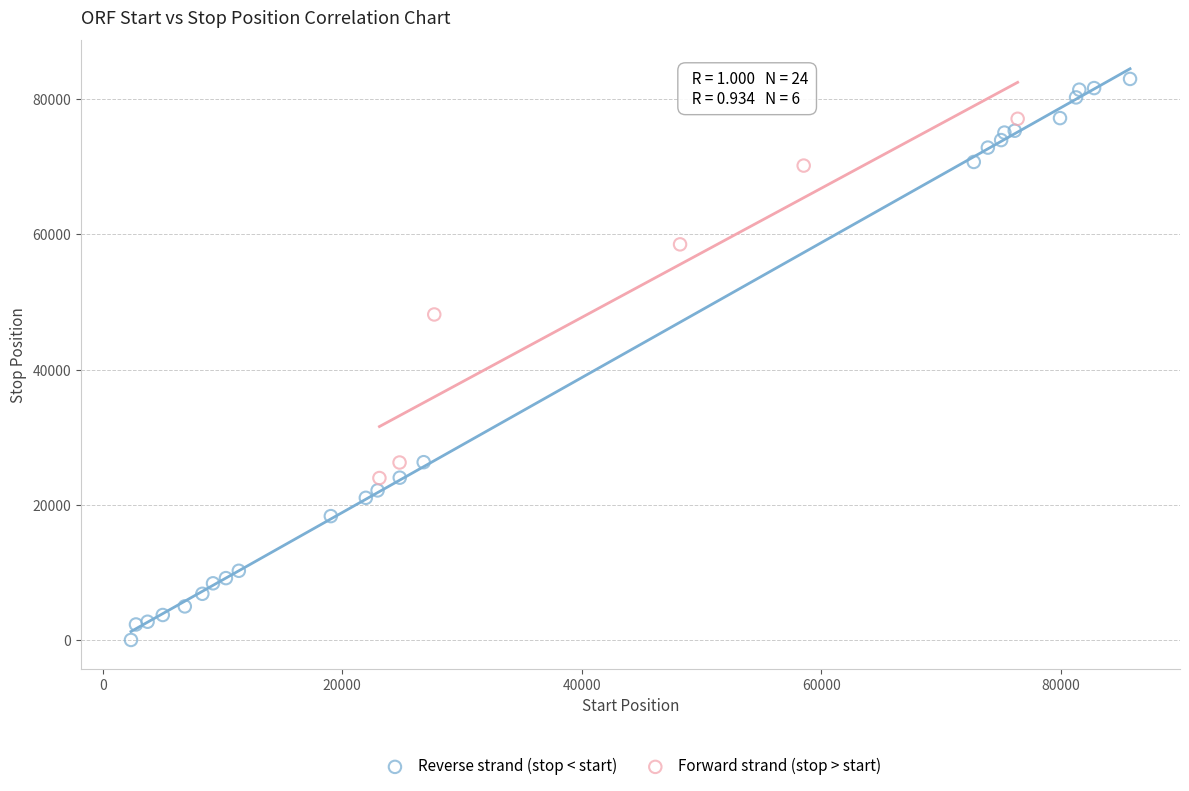

Which series reaches the maximum Y coordinate?

Reverse strand (stop < start)